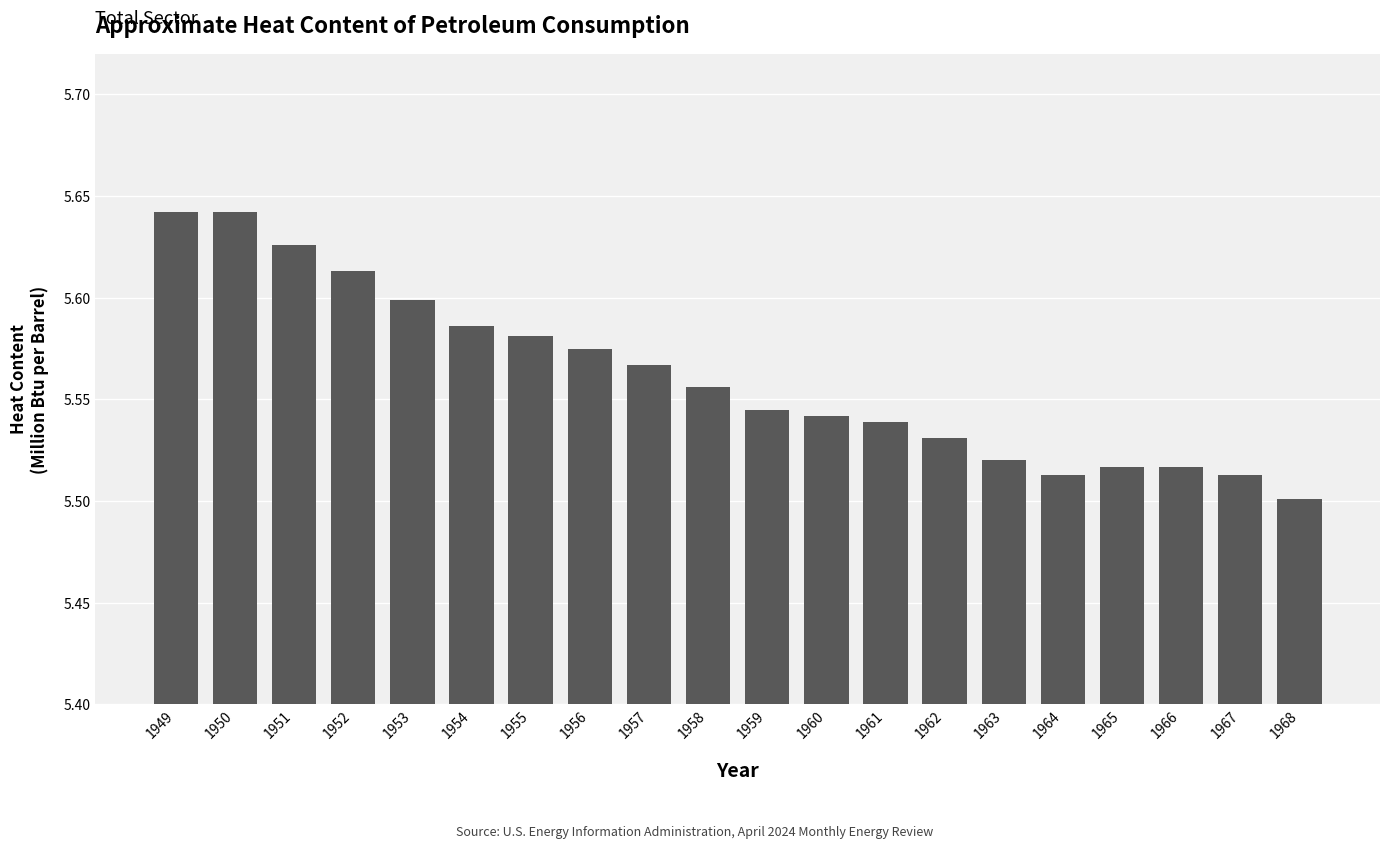

The value at 1967 is 5.5. True or false?

True